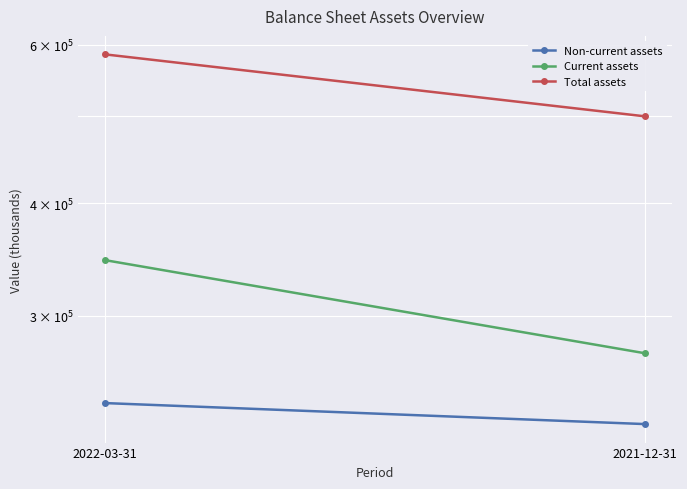

At how many categories does at least one series exceed 466064?

2